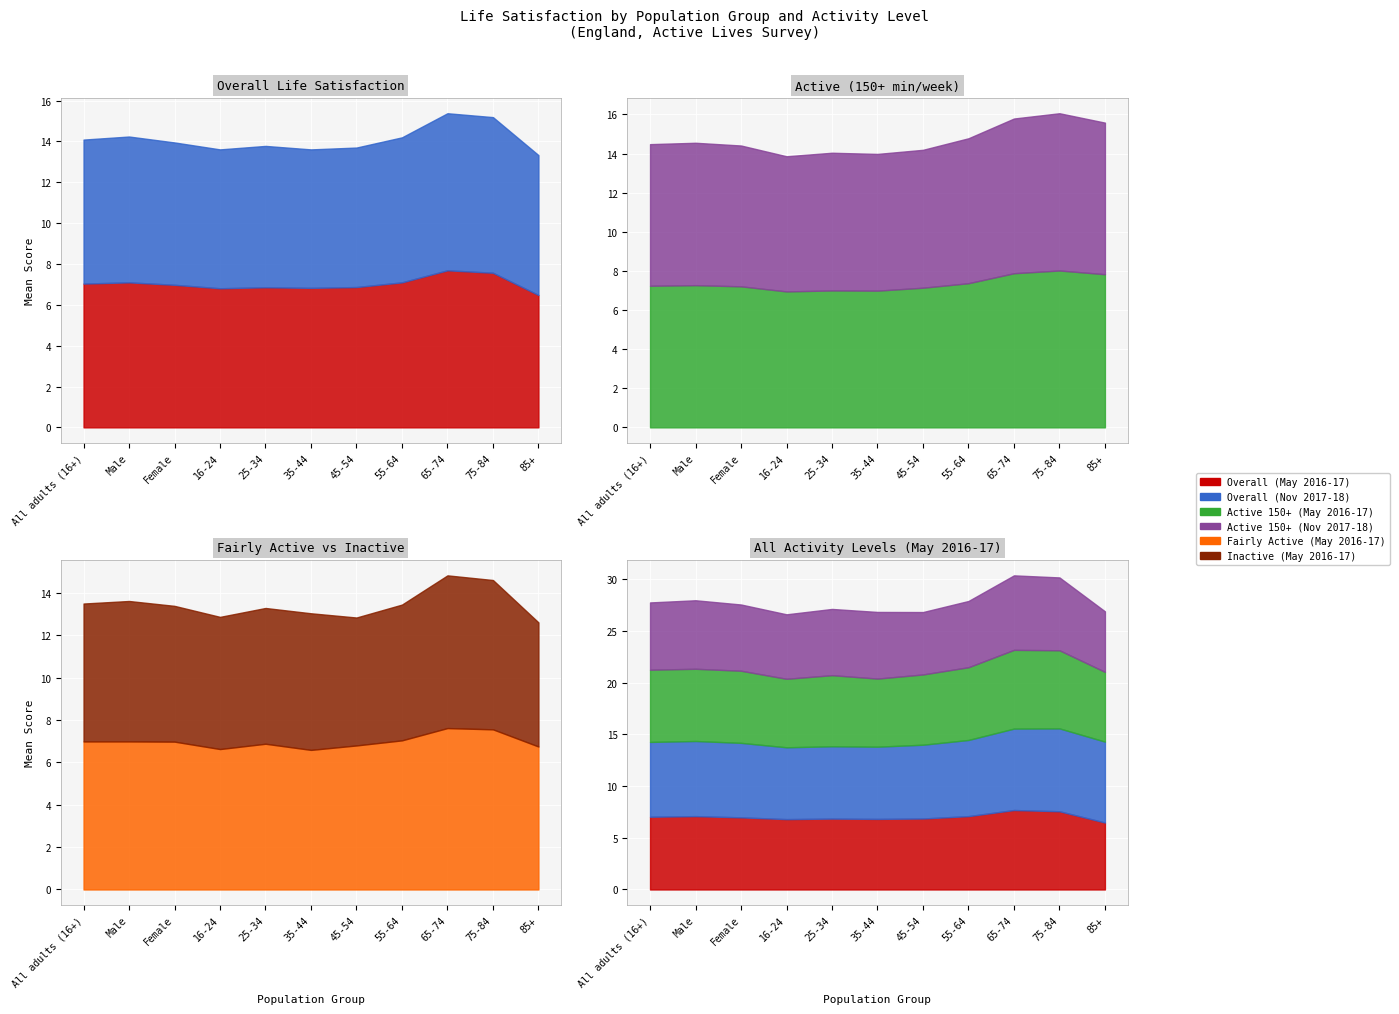

List the series in order of their peak value, highest first.

Active 150+ (Nov 2017-18), Active 150+ (May 2016-17), Overall (May 2016-17), Overall (Nov 2017-18), Fairly Active (May 2016-17), Inactive (May 2016-17)